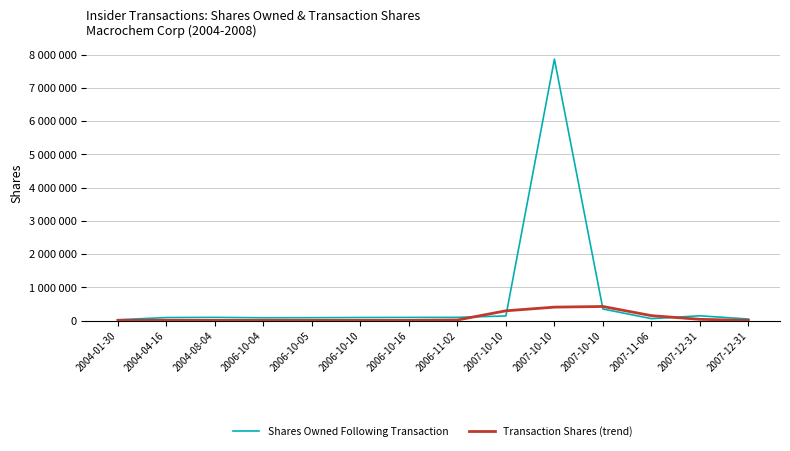

Reading right to left, what are all the values shown in this chart?

Shares Owned Following Transaction: 2007-12-31=44667.0	2007-12-31=142232.0	2007-11-06=56000.0	2007-10-10=346931.0	2007-10-10=7860597.0	2007-10-10=137232.0	2006-11-02=95565.0	2006-10-16=93065.0	2006-10-10=90565.0	2006-10-05=85565.0	2006-10-04=83065.0	2004-08-04=94400.0	2004-04-16=89400.0	2004-01-30=23600.0
Transaction Shares (trend): 2007-12-31=2666.7	2007-12-31=36000.0	2007-11-06=146111.0	2007-10-10=422222.0	2007-10-10=402777.7	2007-10-10=292500.0	2006-11-02=15555.7	2006-10-16=3333.3	2006-10-10=3333.3	2006-10-05=3333.3	2006-10-04=3333.3	2004-08-04=4166.7	2004-04-16=6666.7	2004-01-30=5000.0